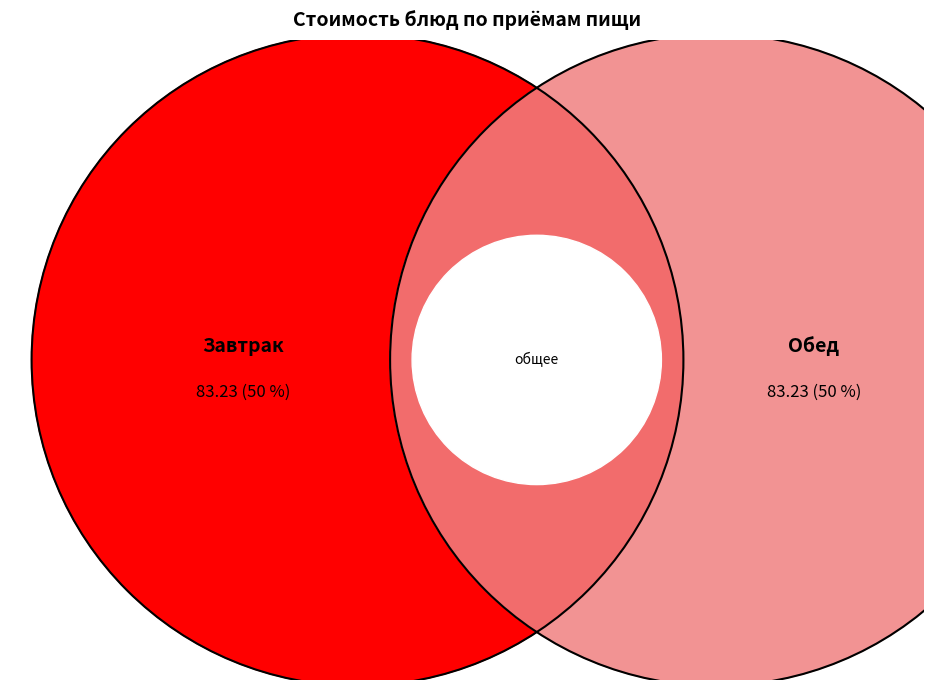

True or false: Хлеб пшеничный (завтрак) accounts for 1% of the total.

True